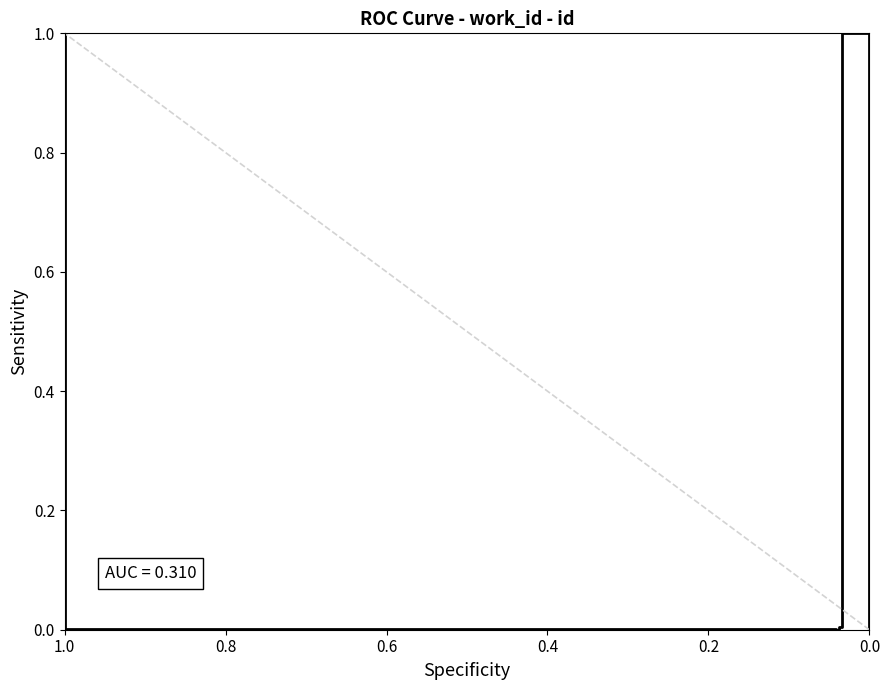

Count the number of categories in the chart.

7